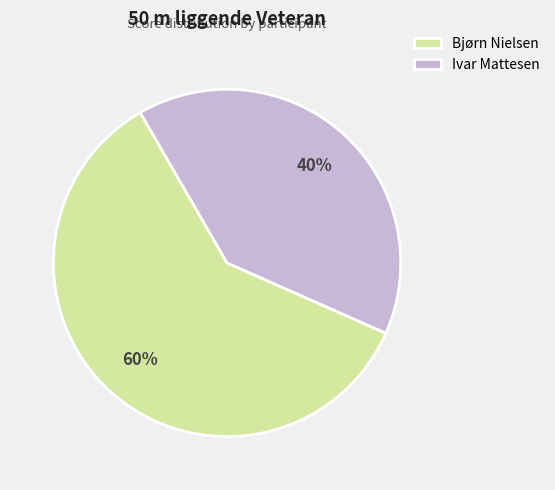

Approximately how many times larger is the value at Ivar Mattesen compared to Bjørn Nielsen?

0.7